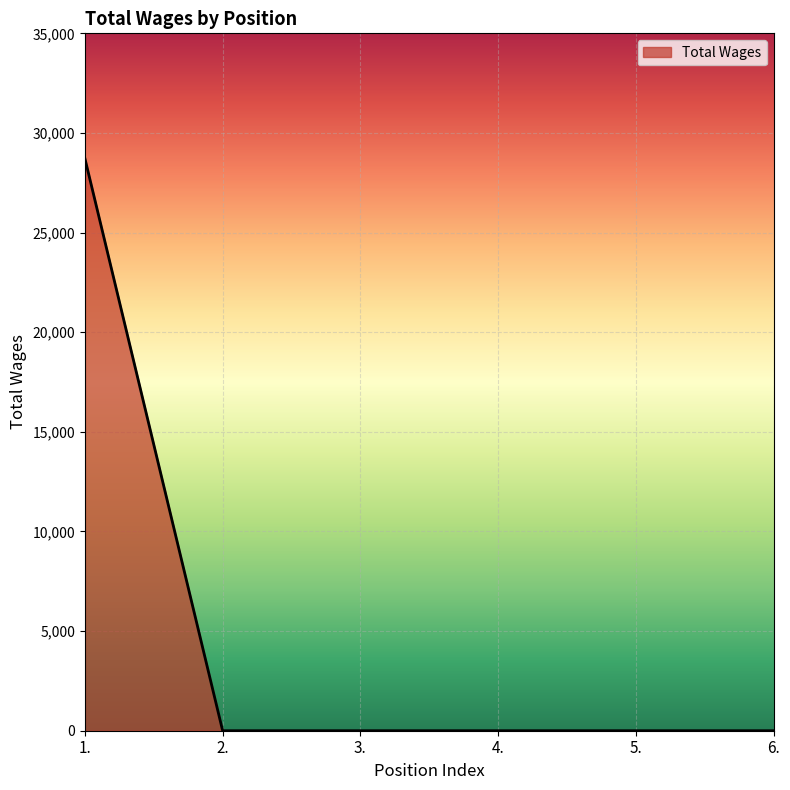

Which has a higher value, 4. or 1.?

1.